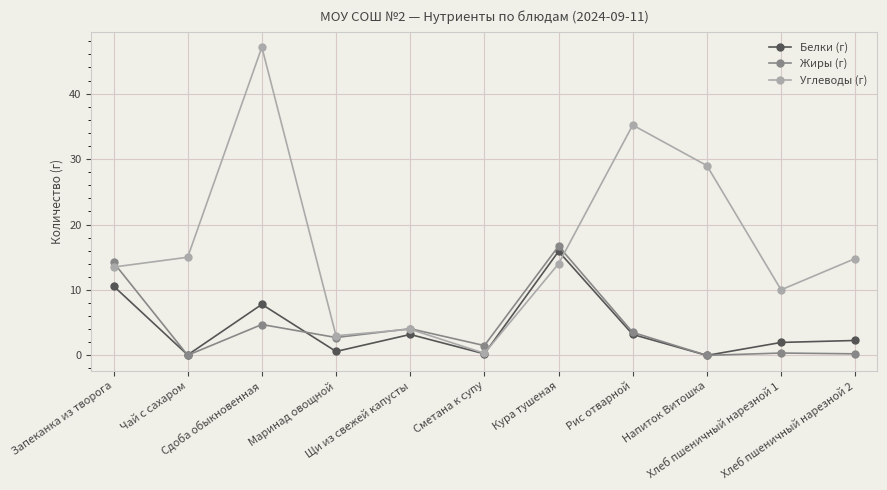

Which series has the largest total across all categories?

Углеводы (г)